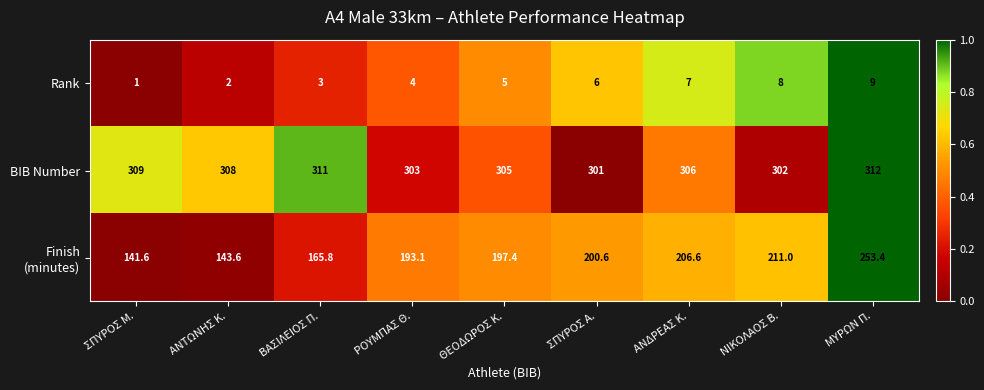

What is the total value across all series at ΣΠΥΡΟΣ Μ.?

451.6